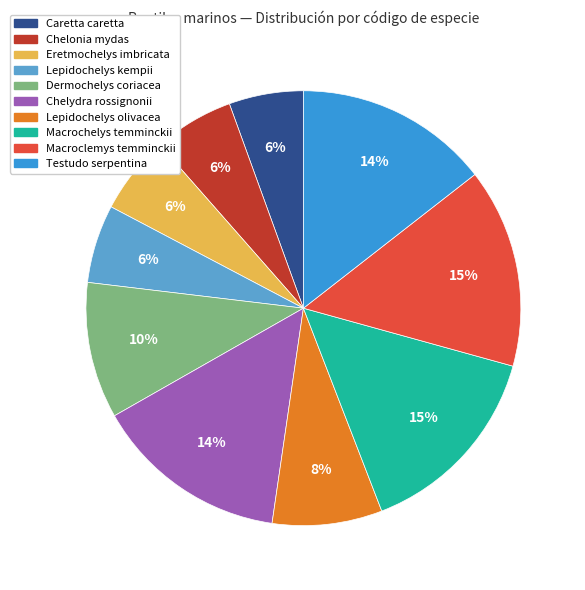

To the nearest percent, what percentage of the pie is Lepidochelys olivacea?

8%